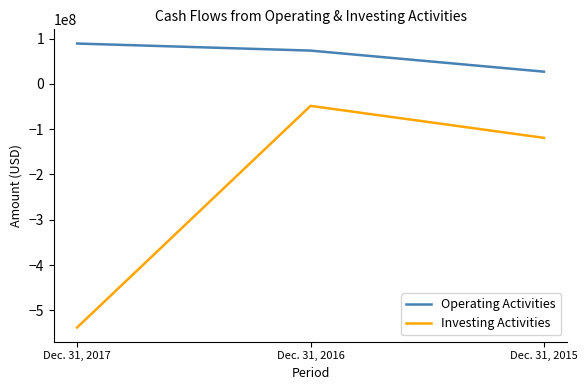

Reading left to right, extract all data points from this chart.

Operating Activities: 89034000	73434000	26904000
Investing Activities: -537964000	-48602000	-119225000